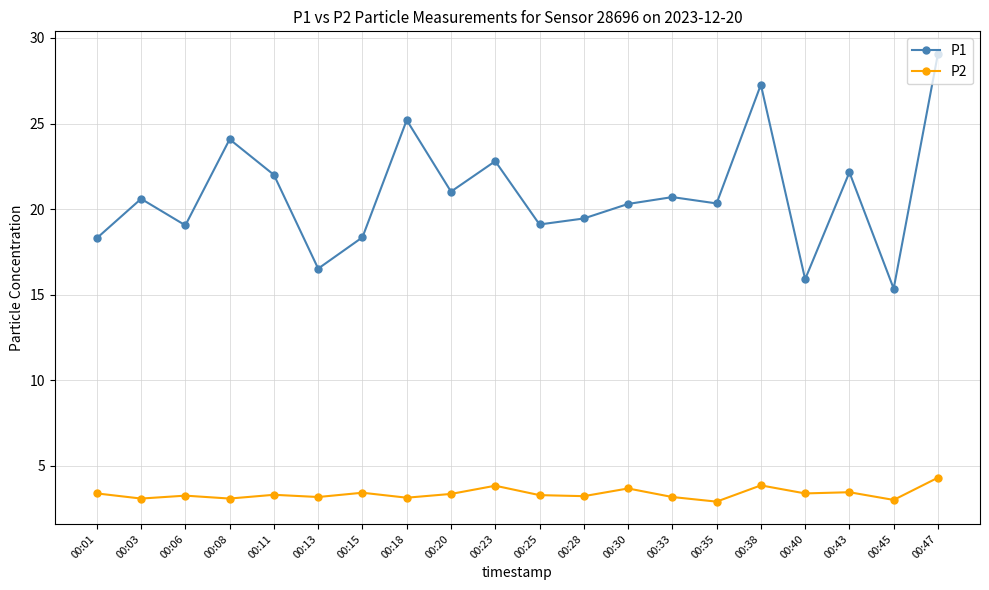

True or false: P2 and P1 intersect in this chart.

False